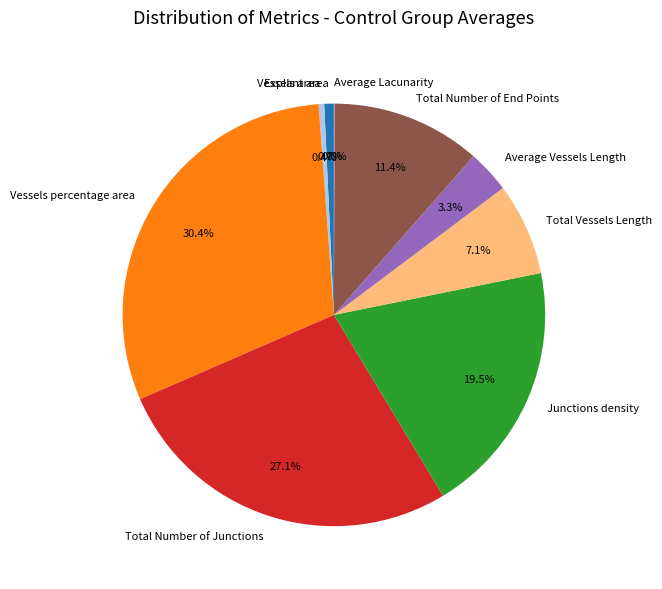

Combined, do Average Vessels Length and Total Vessels Length account for over 50%?

No